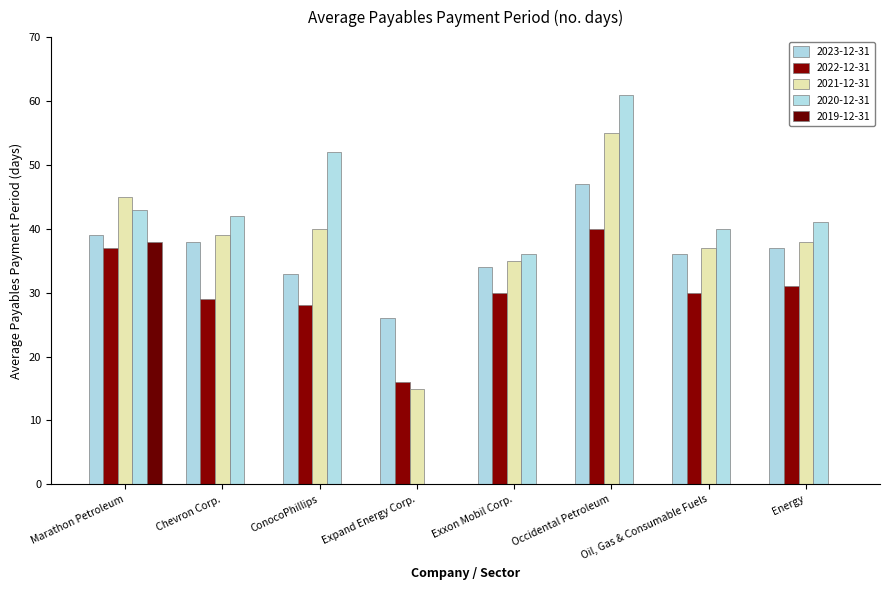

At Marathon Petroleum, list the series in order from largest to smallest.

2021-12-31, 2020-12-31, 2023-12-31, 2019-12-31, 2022-12-31